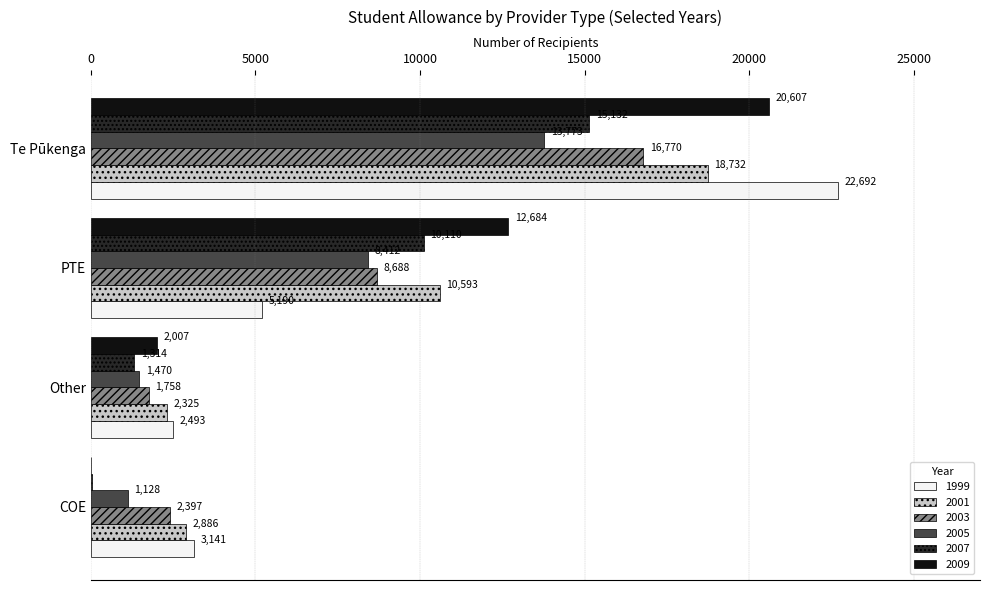

Which series changed the most between COE and PTE?

2009